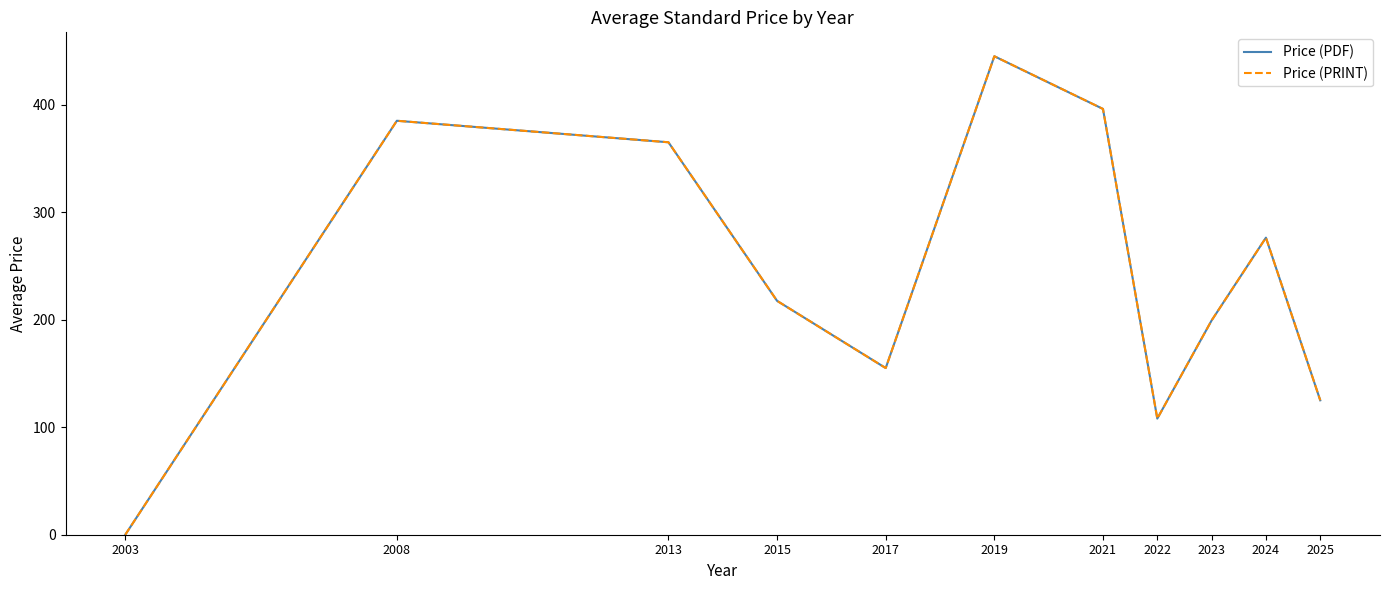

What is the total value across all series at 2023?

398.6